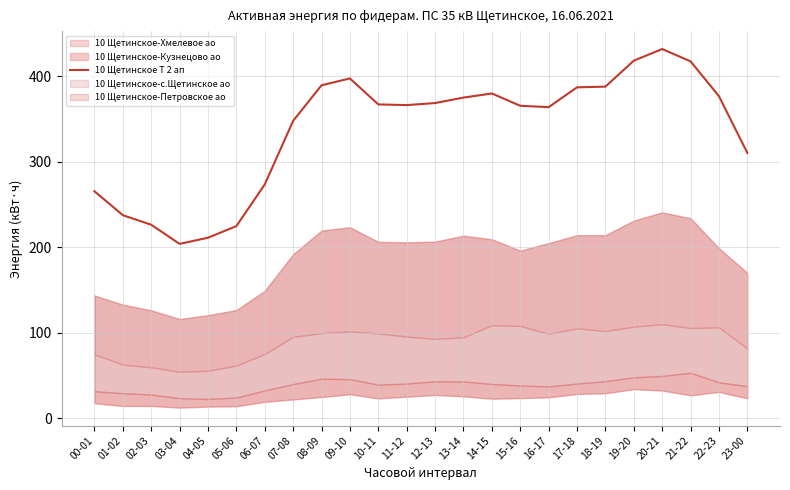

What is the label of the 19th point from the left?

18-19